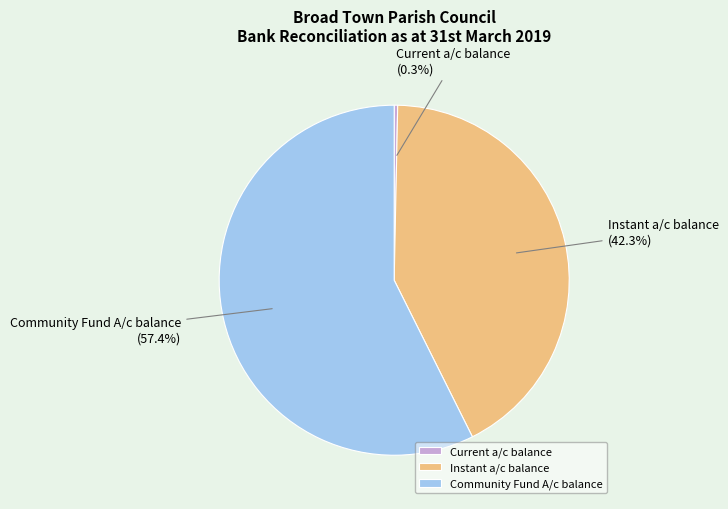

Is the sum of Community Fund A/c balance and Instant a/c balance greater than half?

Yes